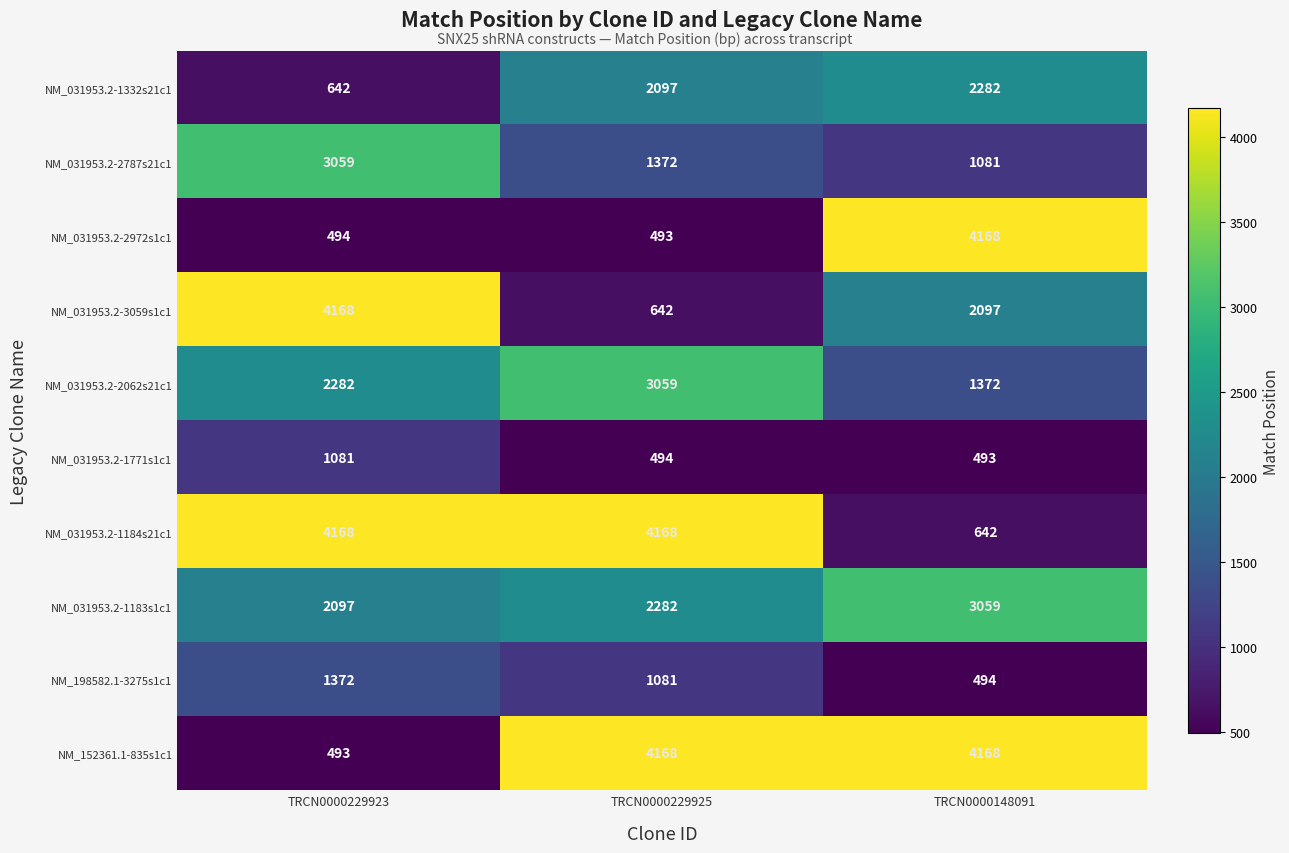

What is the sum of all NM_031953.2-2787s21c1 values?

5512